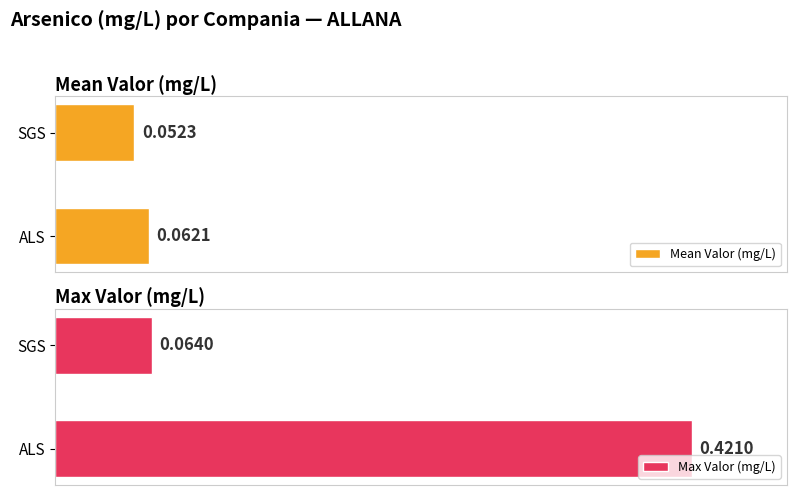

Which category has the highest value in the Mean Valor (mg/L) series?

ALS